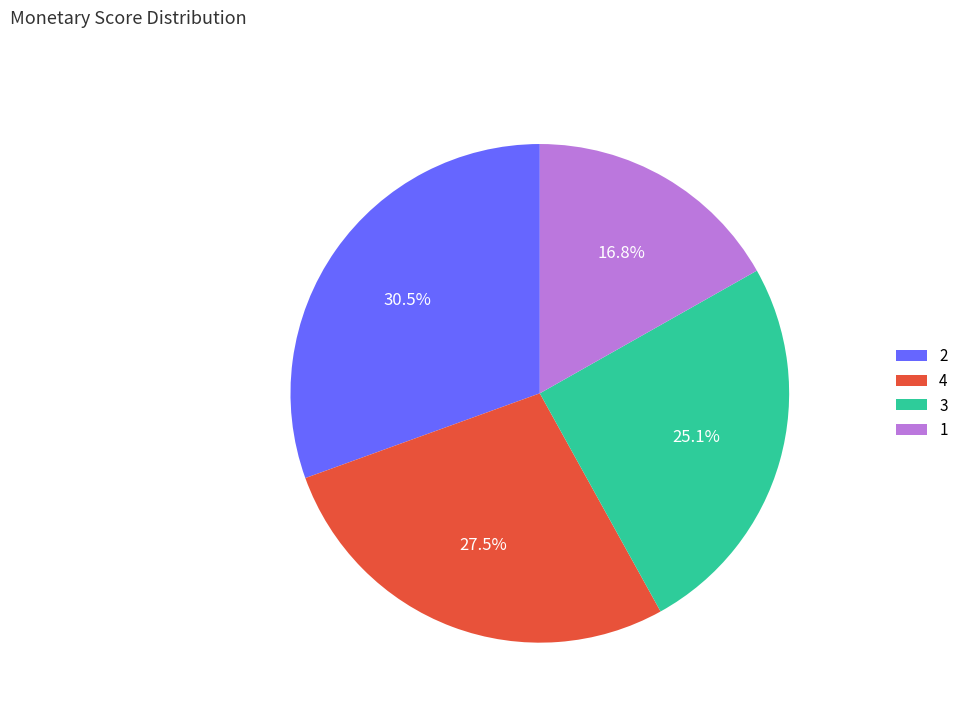

Rank the categories by value from lowest to highest.

1, 3, 4, 2